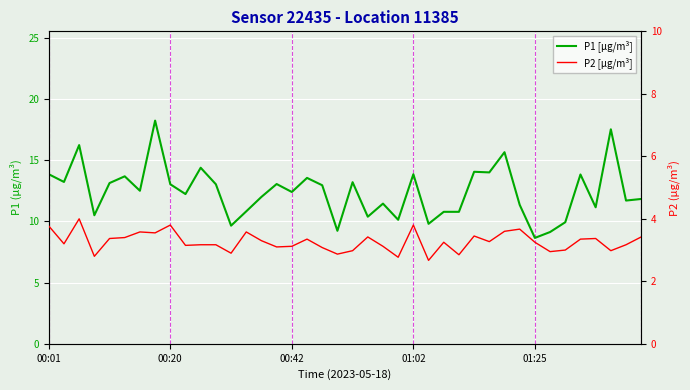

What is the value of the P1 [µg/m³] point at the 28th from the left?

10.8